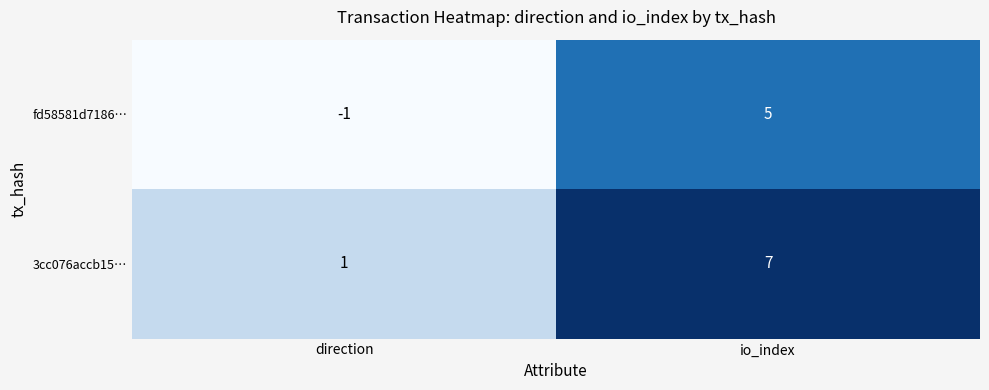

Where is 3cc076accb15… nearest to the value 4?

direction